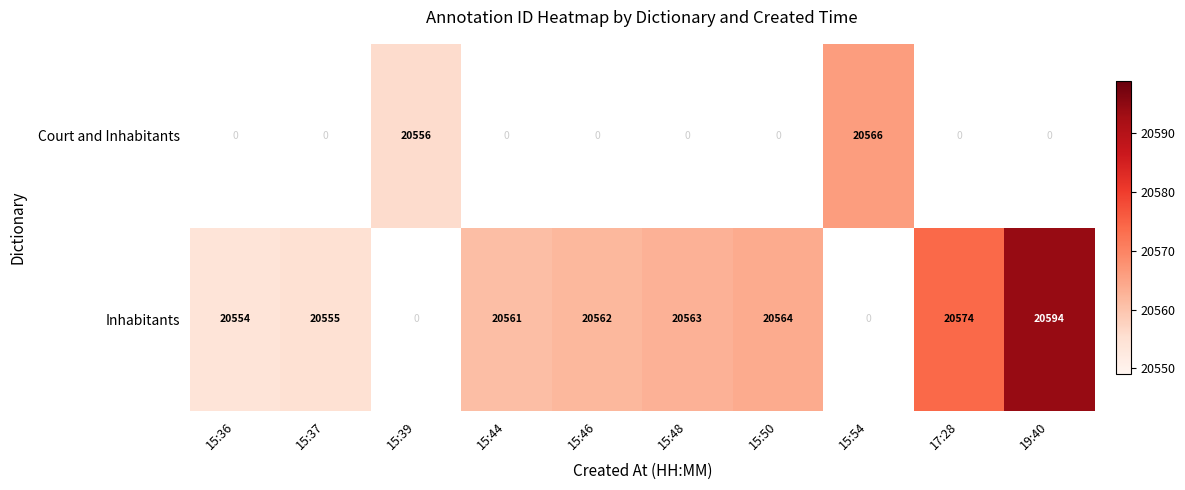

Is it true that Inhabitants equals 6307 at 15:36?

False